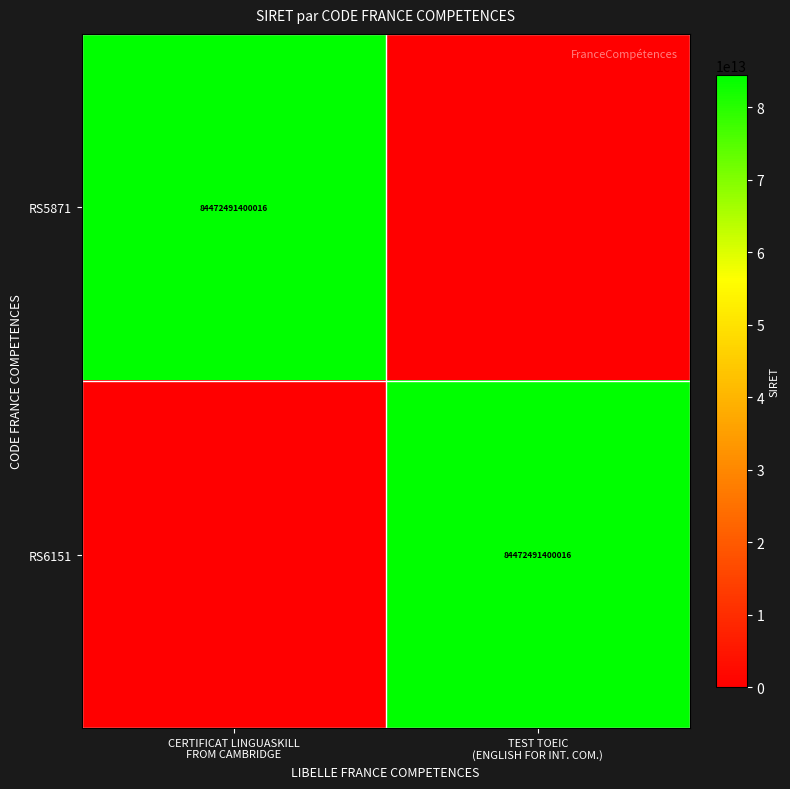

What is the average value of the RS5871 series?

42236245700008